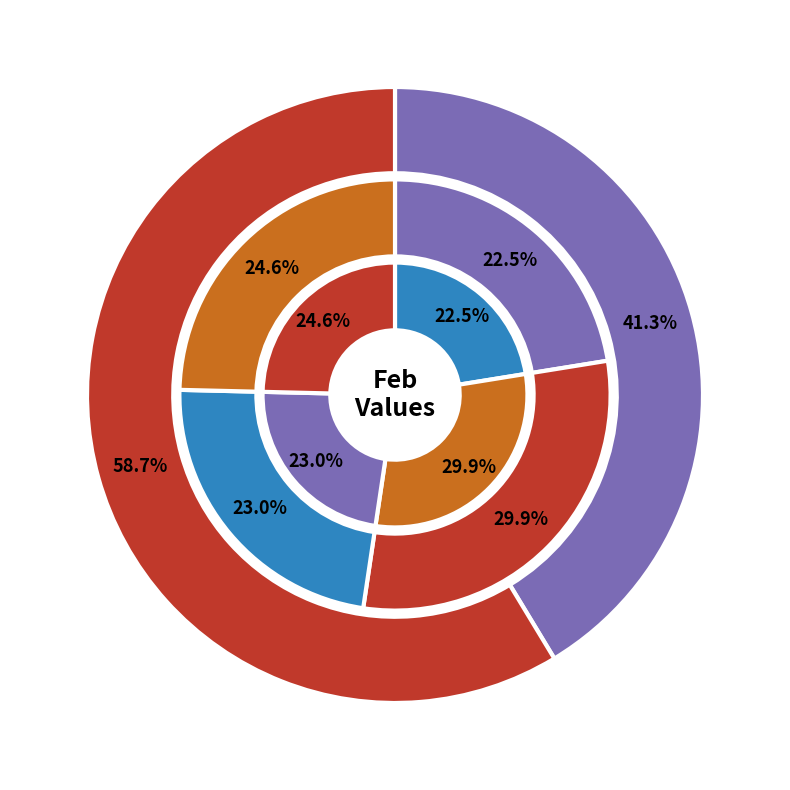

Does any single category account for the majority?

No